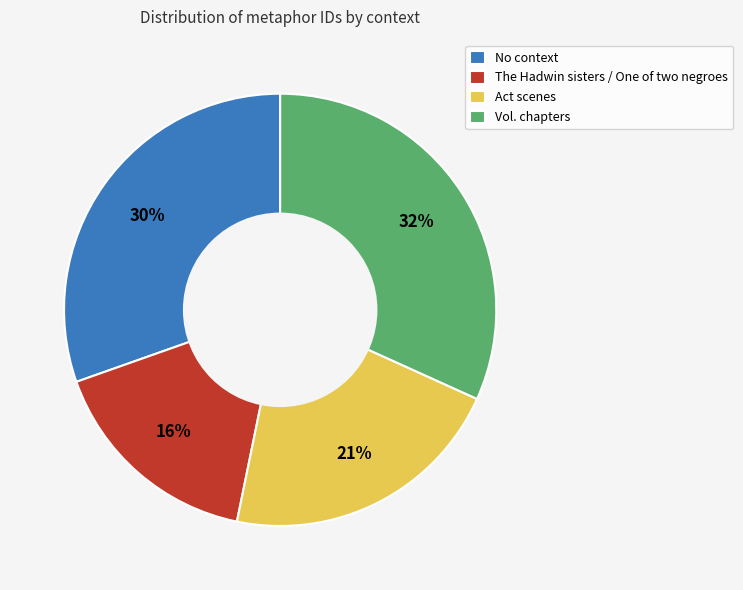

How many segments does this pie chart have?

4